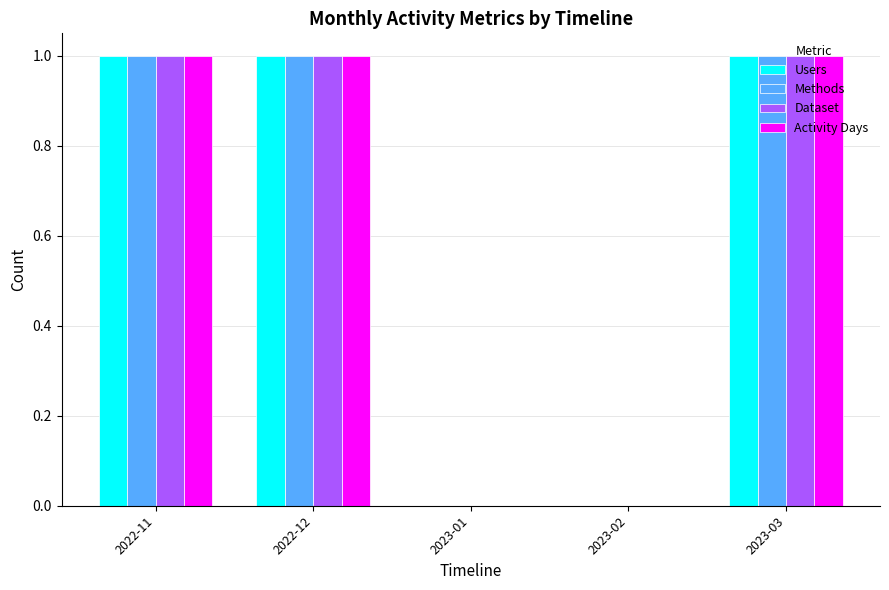

The value of Methods at 2022-12 is 1. True or false?

True